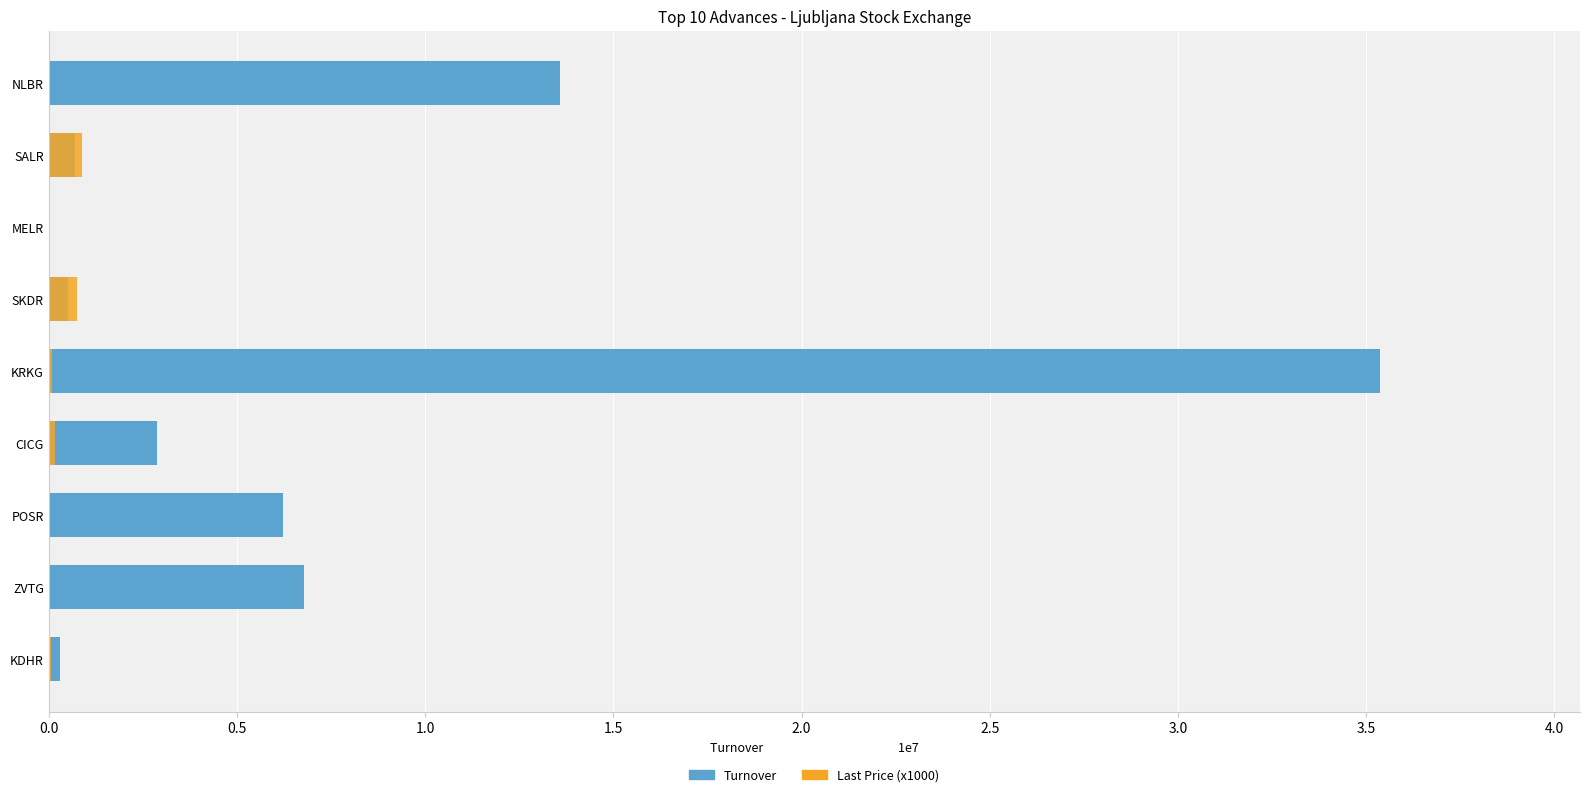

What is the average value of the Turnover series?

7375803.5